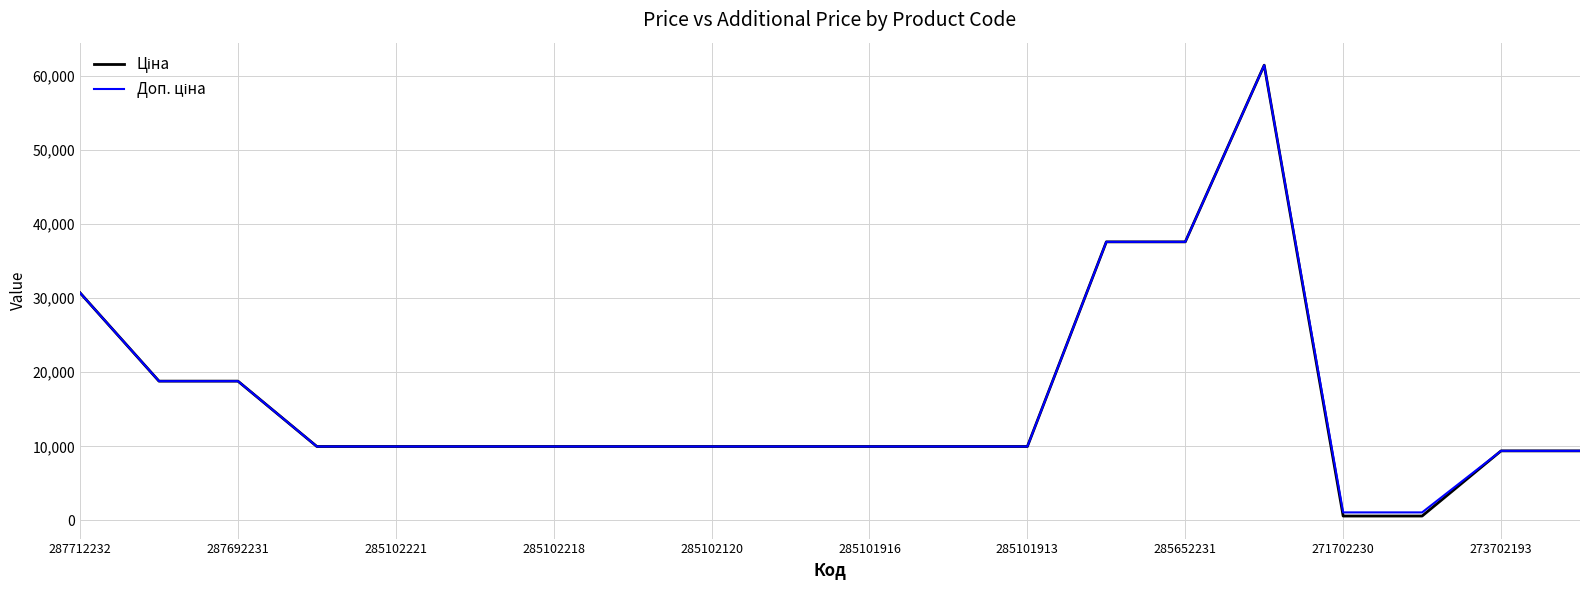

What is the greatest value displayed?

61434.3